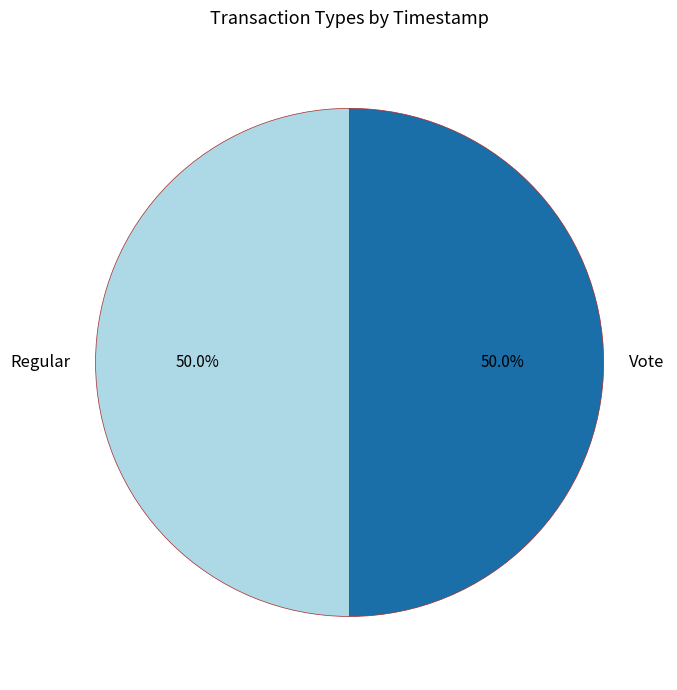

What percentage is the Regular slice, to the nearest percent?

50%